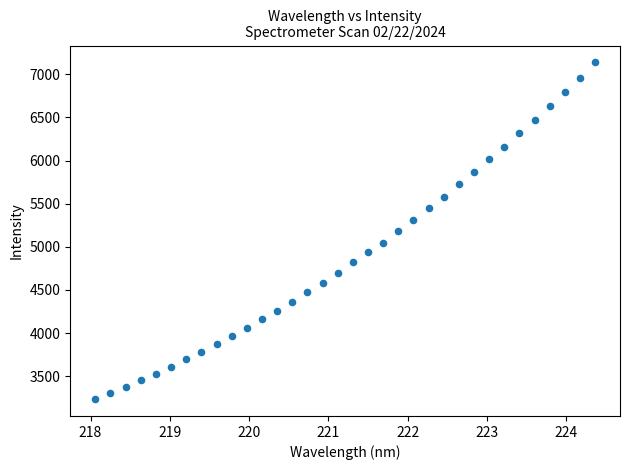

What is the range of Y values (max minus min)?

3903.8